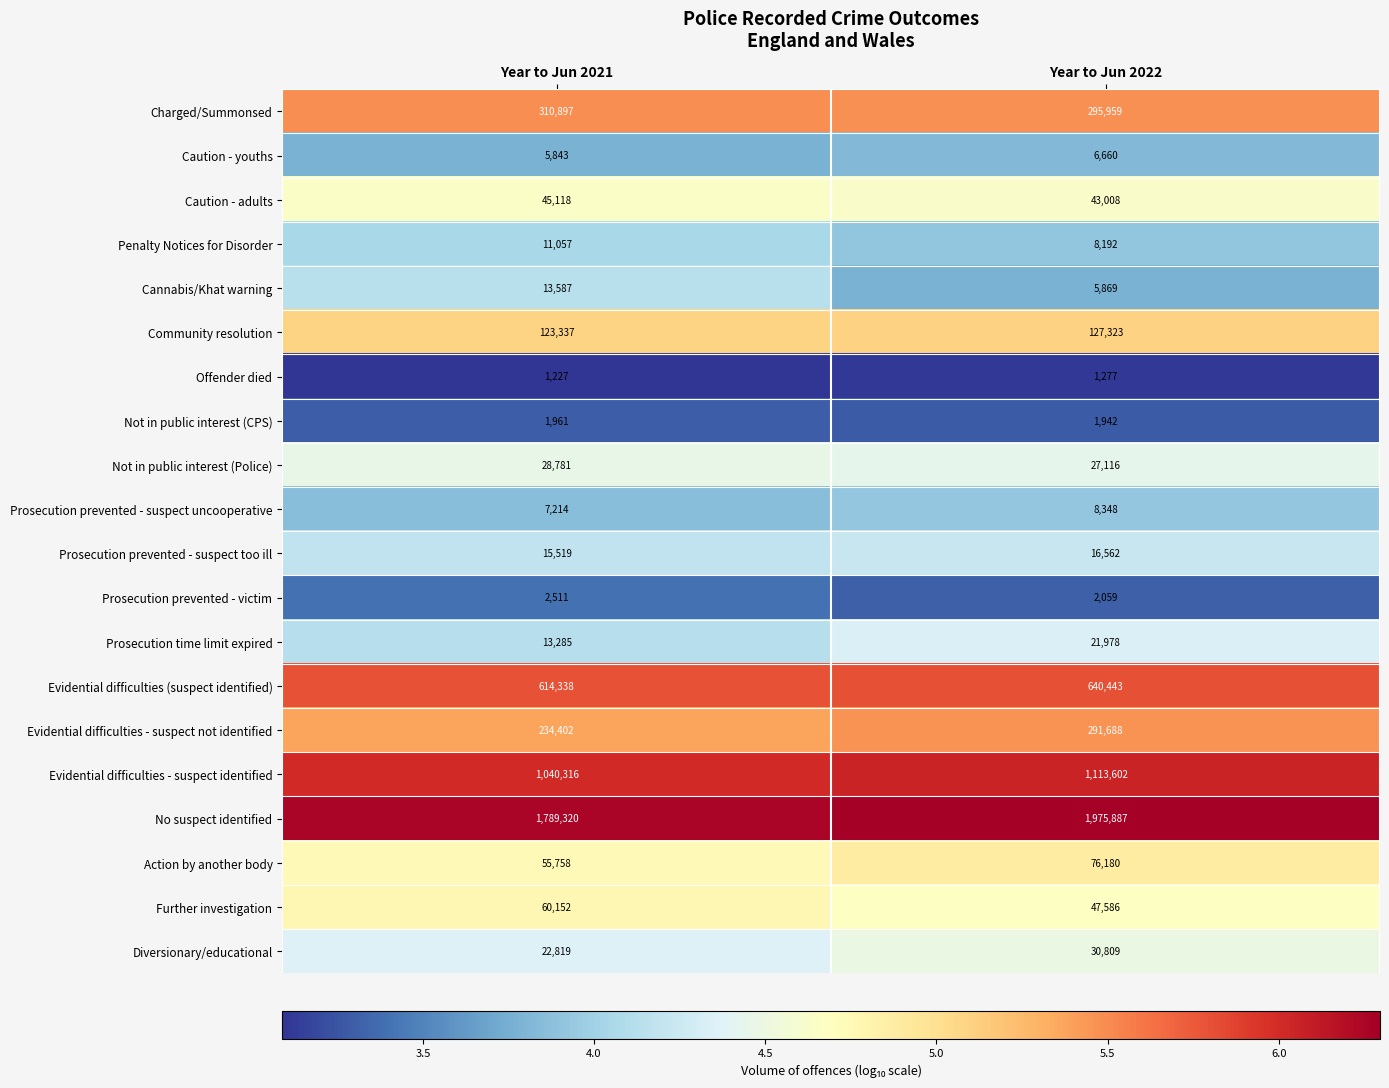

True or false: Prosecution prevented - suspect uncooperative has a value of 2294 at Year to Jun 2021.

False